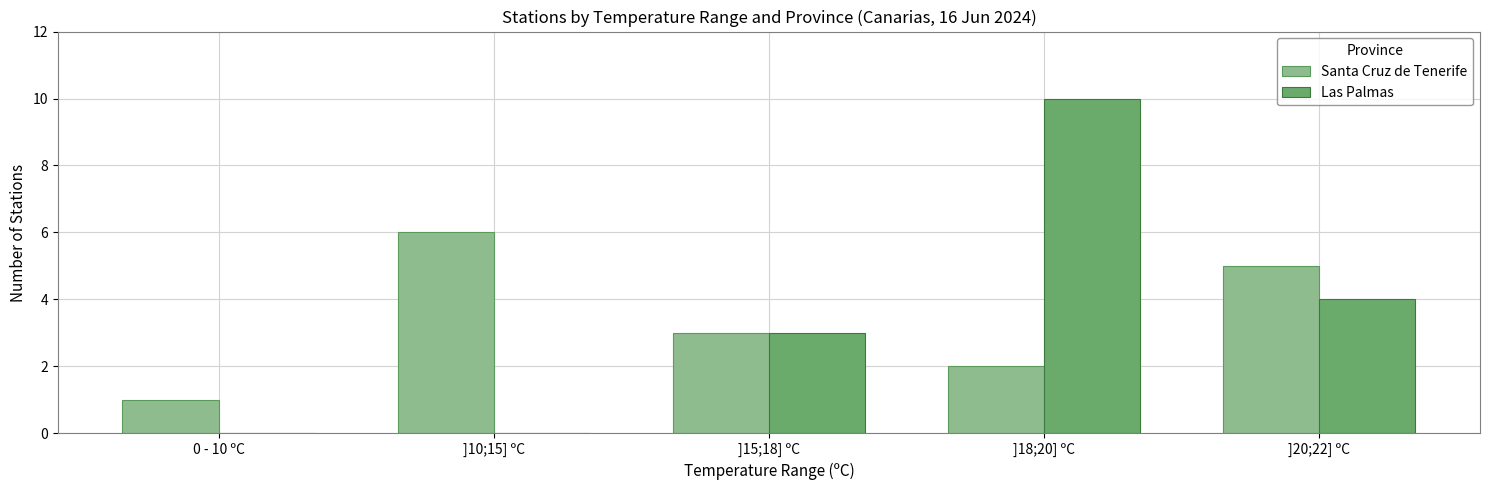

Is the value of Santa Cruz de Tenerife at ]20;22] ºC greater than the value of Las Palmas at ]18;20] ºC?

No